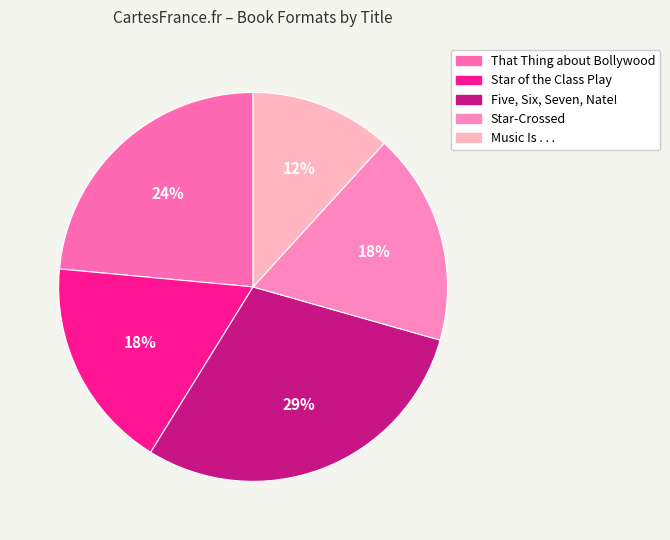

What is the smallest slice in the pie chart?

Music Is . . .